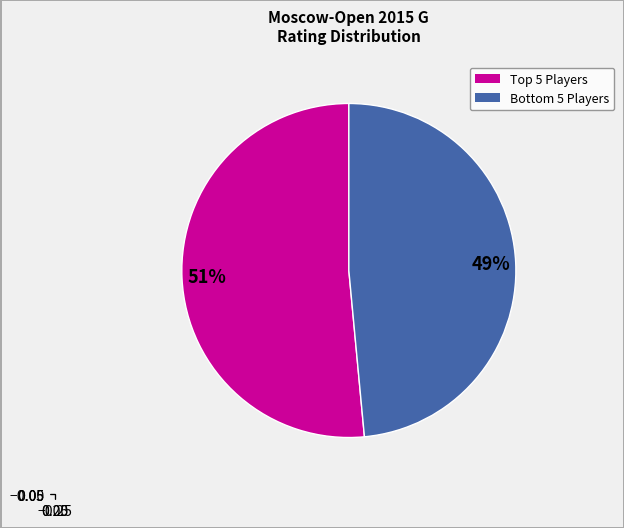

To the nearest percent, what is the average slice percentage?

50%